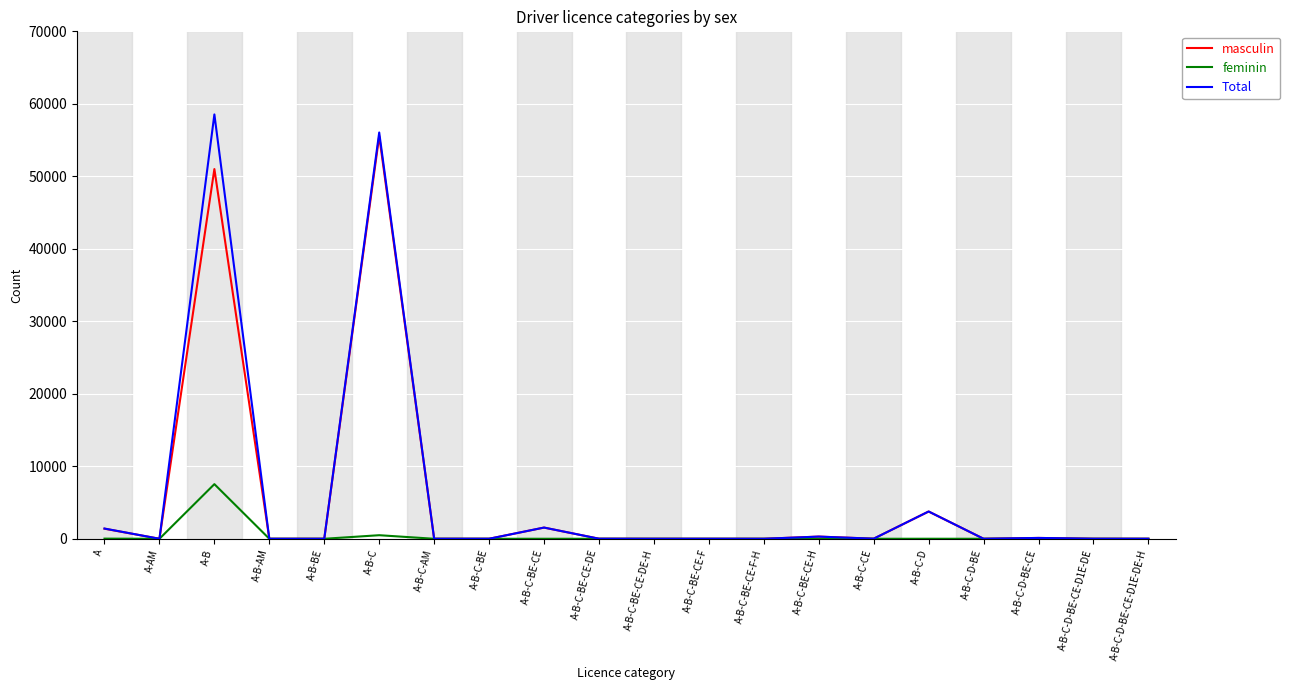

Is it true that masculin equals 3760 at A-B-C-D?

True